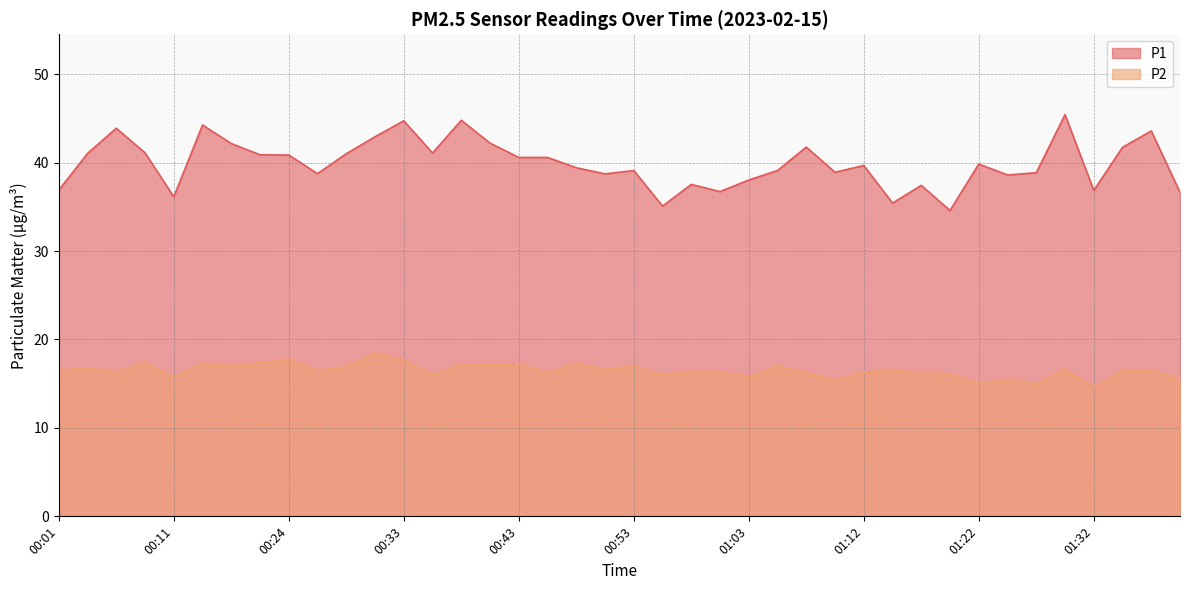

True or false: P1 and P2 cross at least once.

False